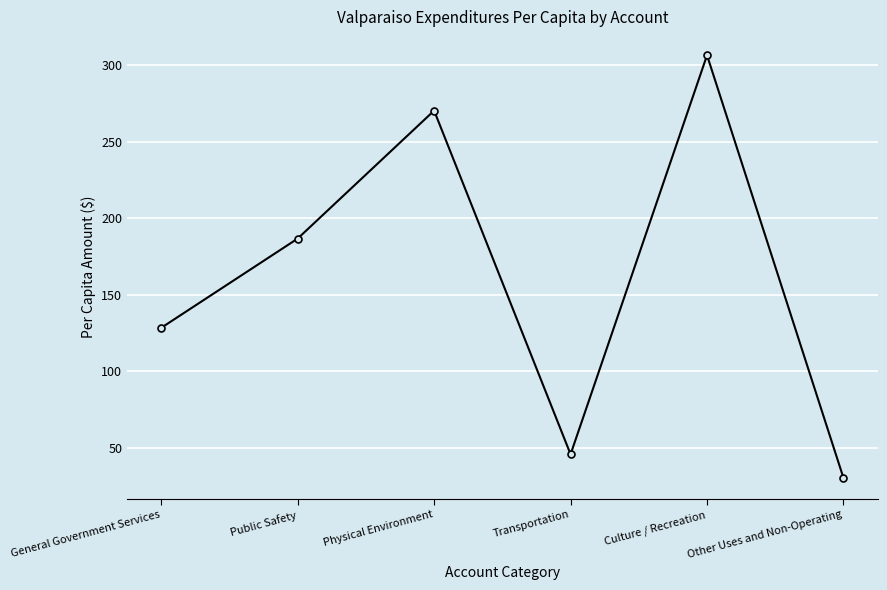

Rank the categories by value from highest to lowest.

Culture / Recreation, Physical Environment, Public Safety, General Government Services, Transportation, Other Uses and Non-Operating